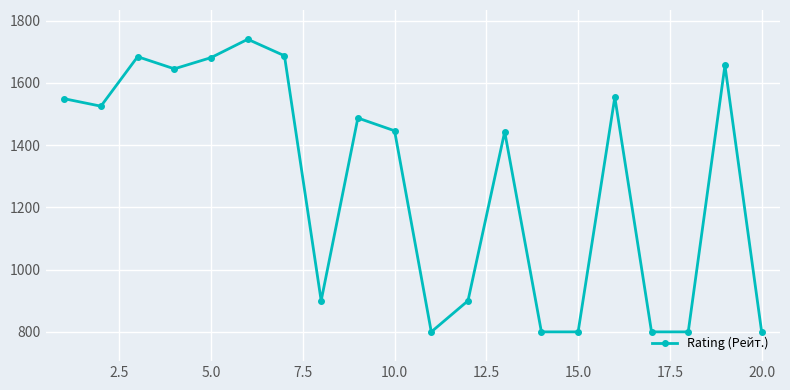

What is the sum of all values?

25697